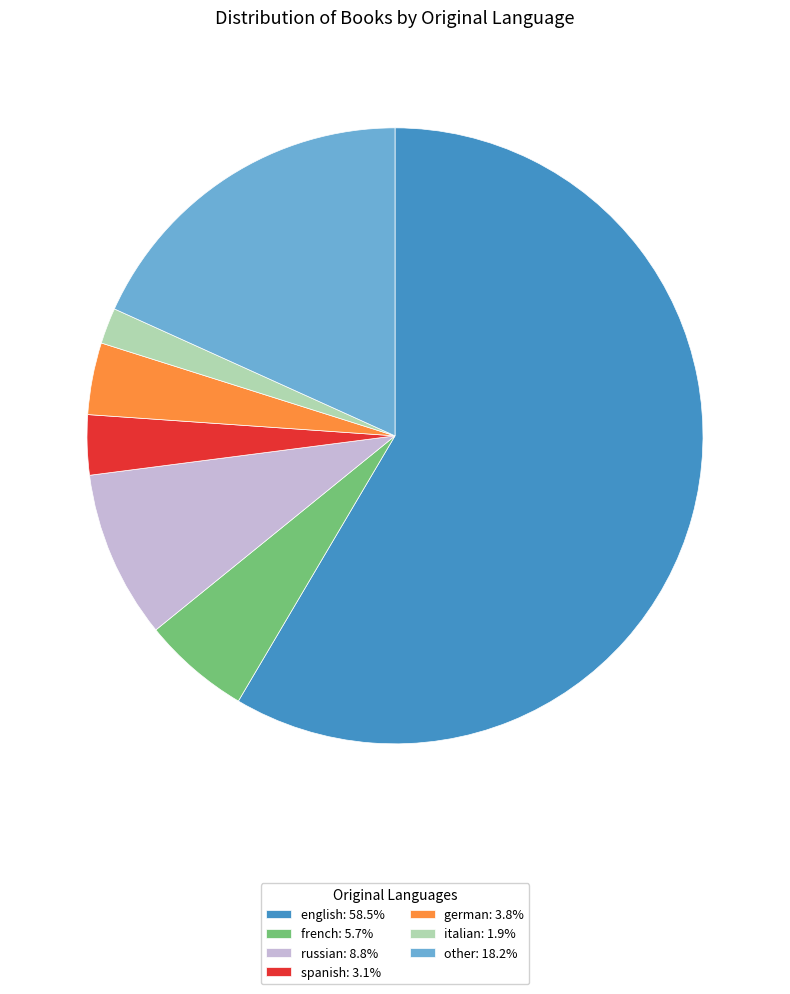

Is the sum of italian: 1.9% and spanish: 3.1% greater than half?

No